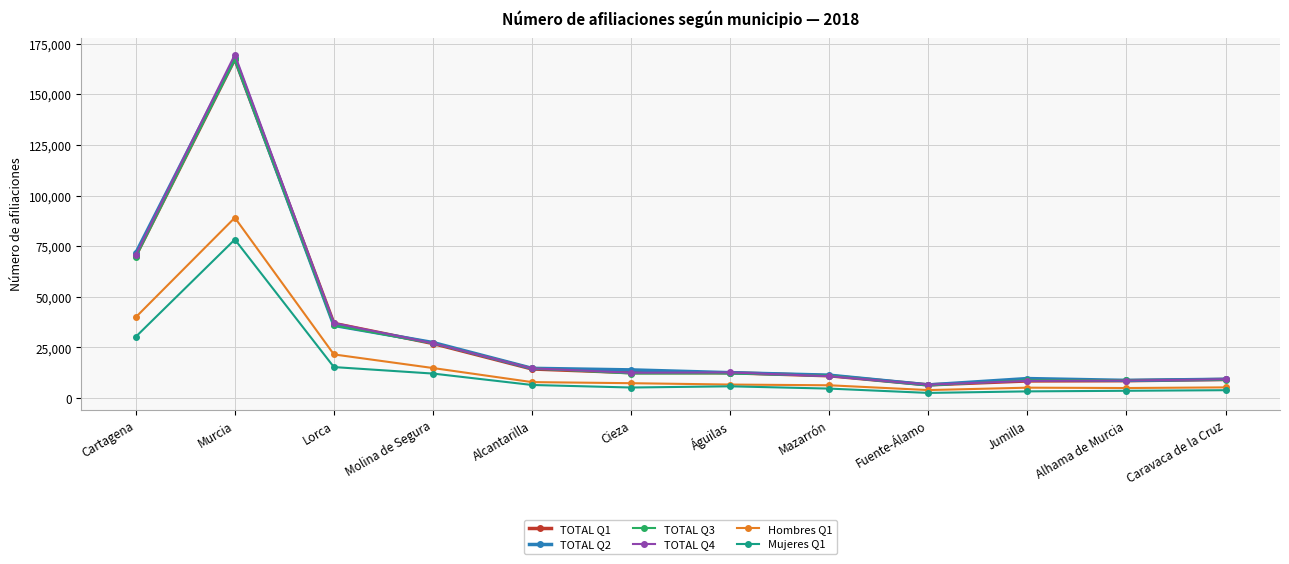

What is the spread (max minus min) of values at Murcia?

91243